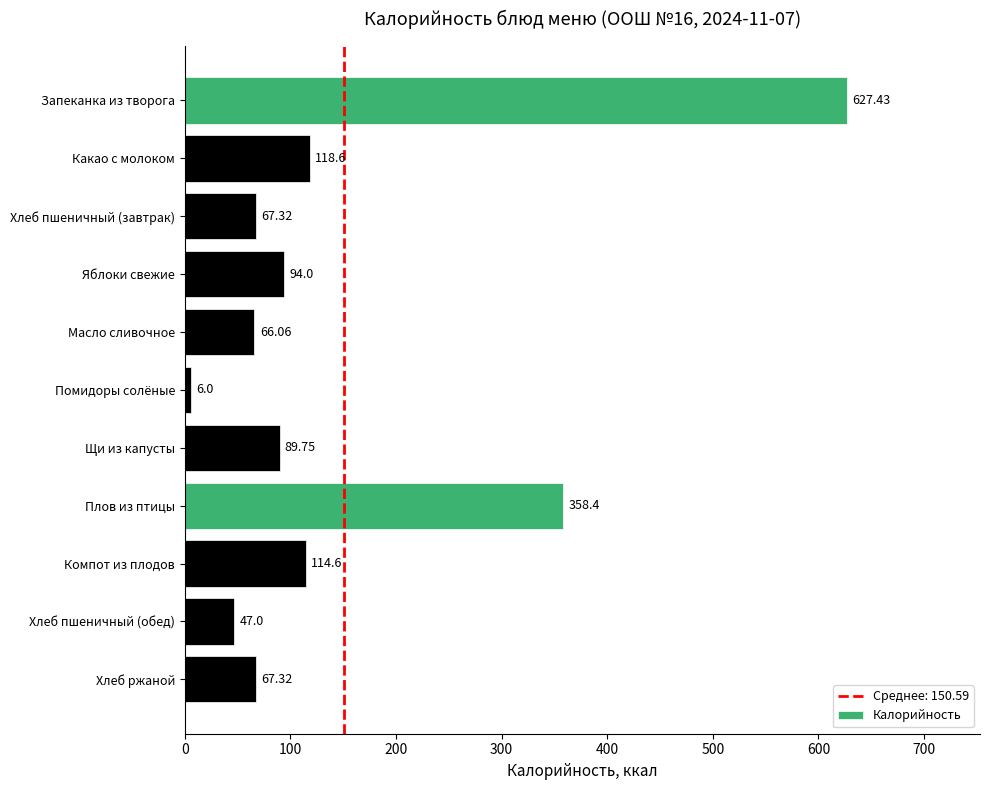

Which has a higher value, Плов из птицы or Помидоры солёные?

Плов из птицы